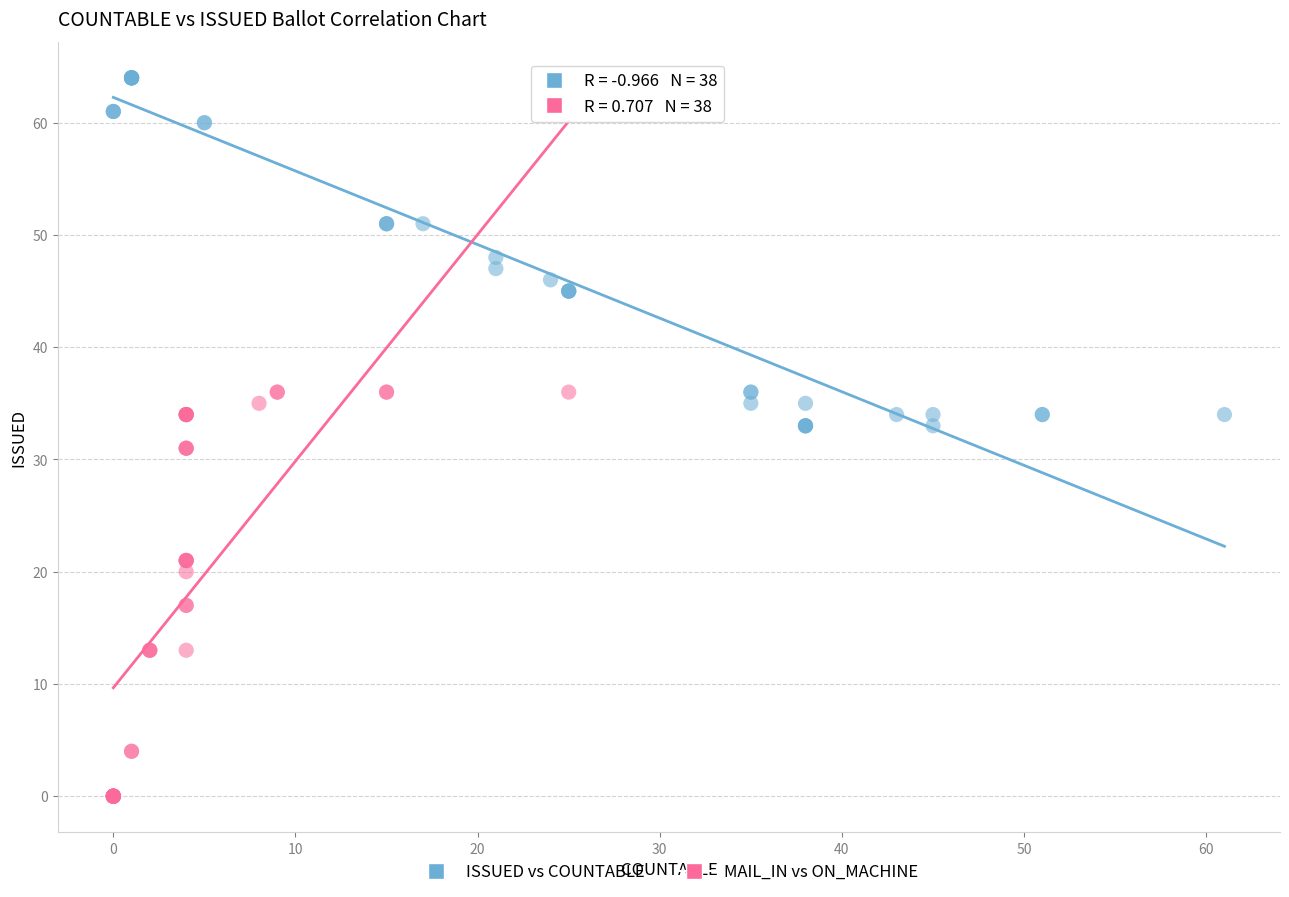

Which series has the largest Y range (max minus min)?

MAIL_IN vs ON_MACHINE